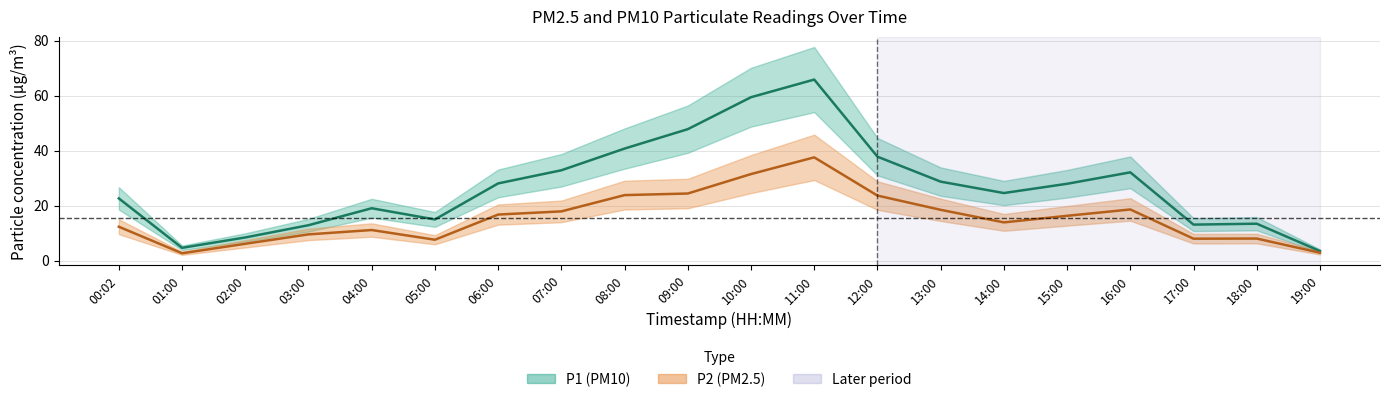

What is the label of the 15th point from the right?

05:00